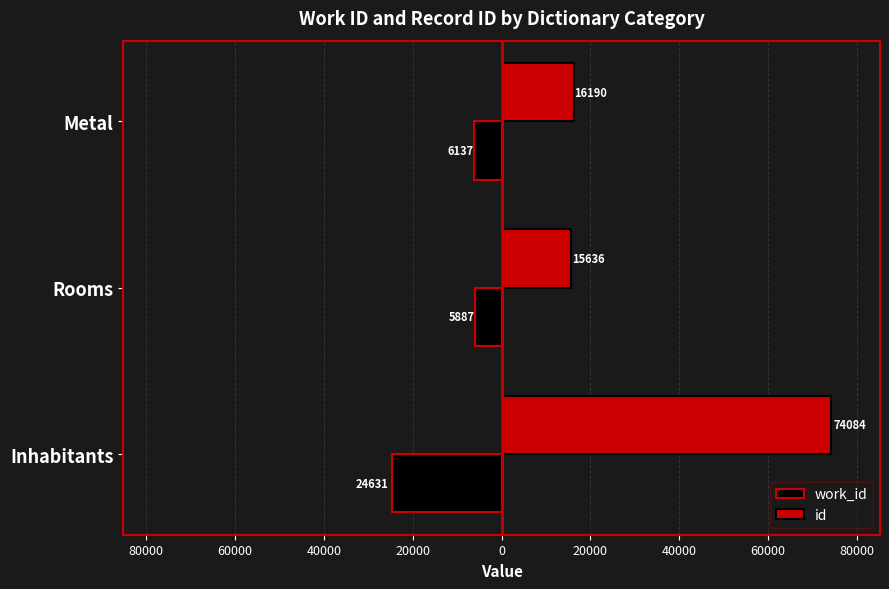

What are all the series names shown in the legend?

work_id, id